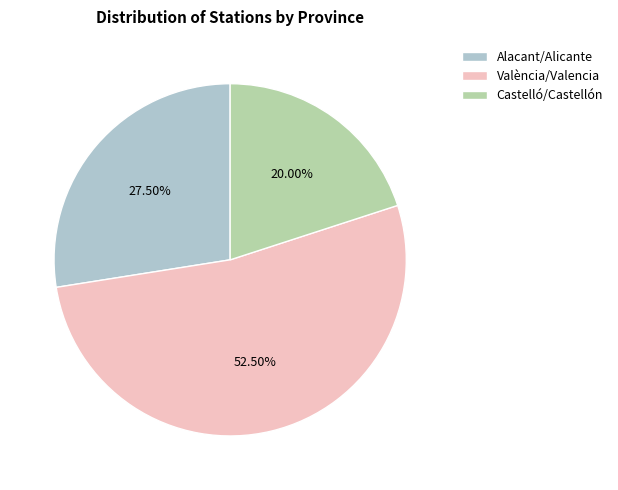

Which slice is the smallest?

Castelló/Castellón